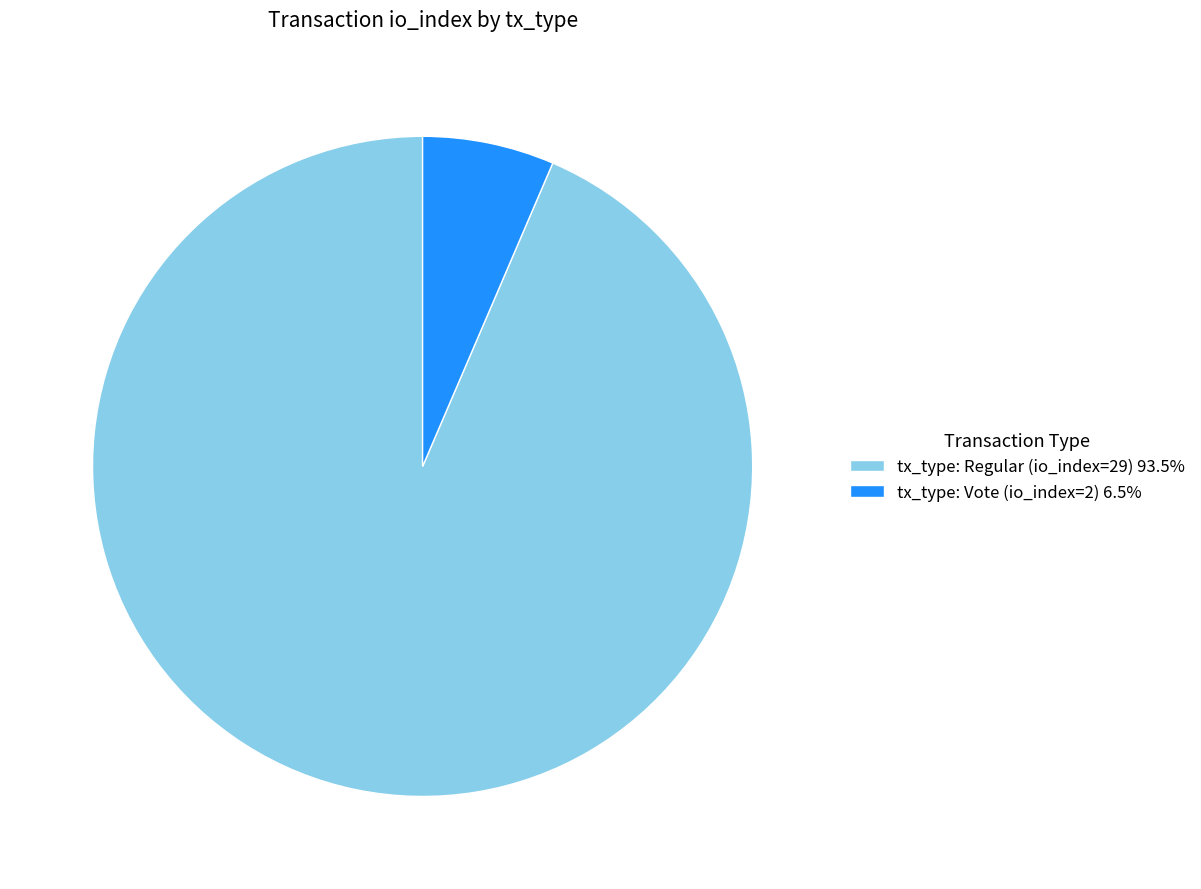

Count the number of slices in the pie.

2